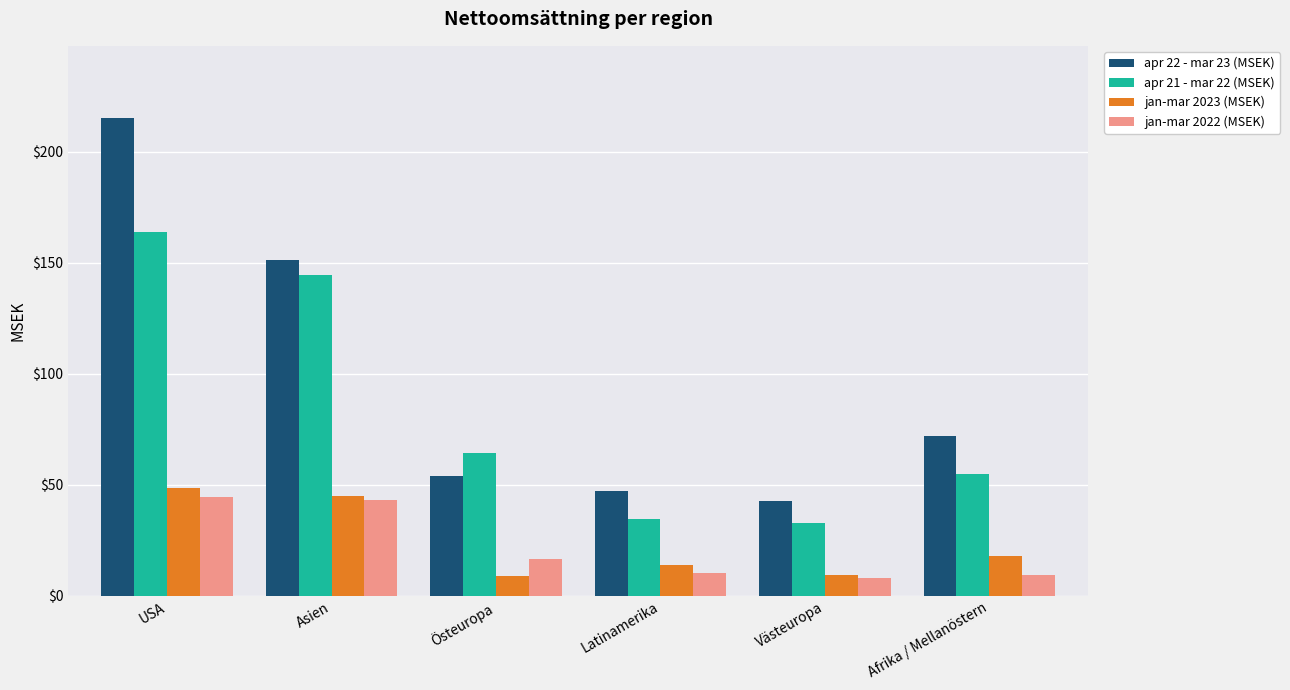

Rank the series at Östeuropa from highest to lowest value.

apr 21 - mar 22 (MSEK), apr 22 - mar 23 (MSEK), jan-mar 2022 (MSEK), jan-mar 2023 (MSEK)